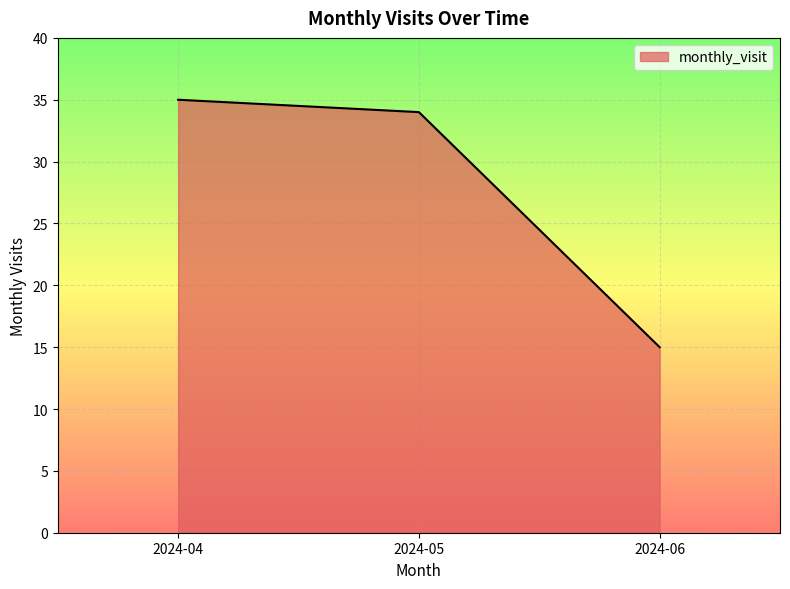

Which category has the lowest value across all series?

2024-06